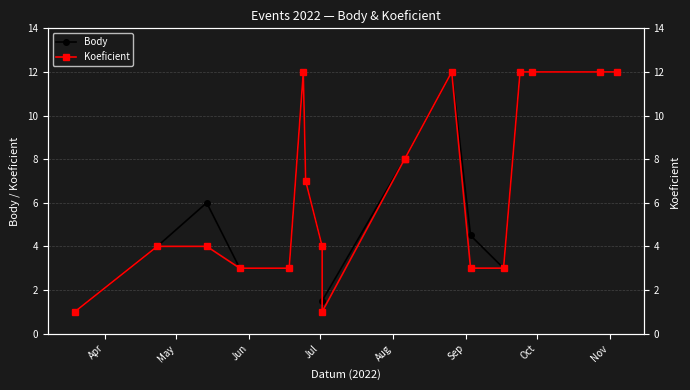

The value of Body at Oct is 1.8. True or false?

False